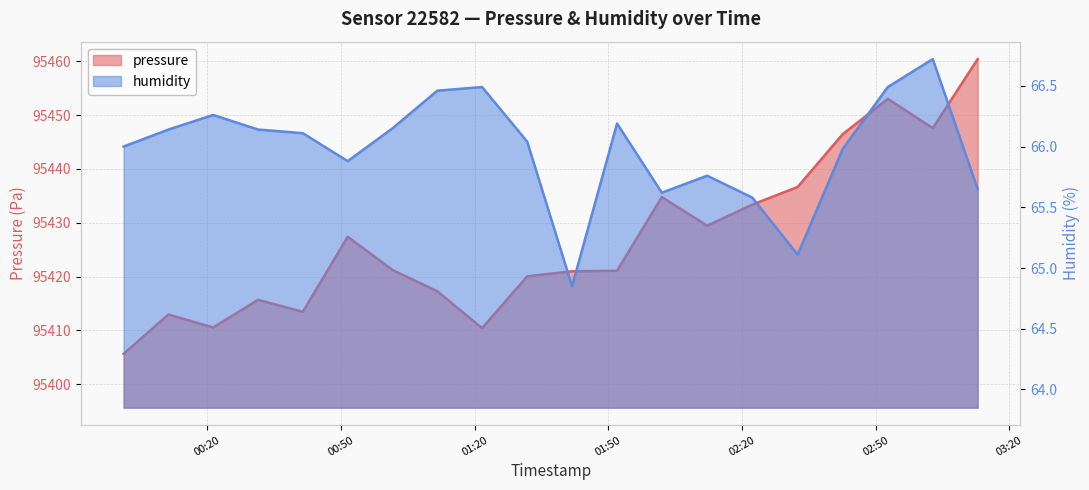

What position from the left is 2023-02-26T02:12:12?

14